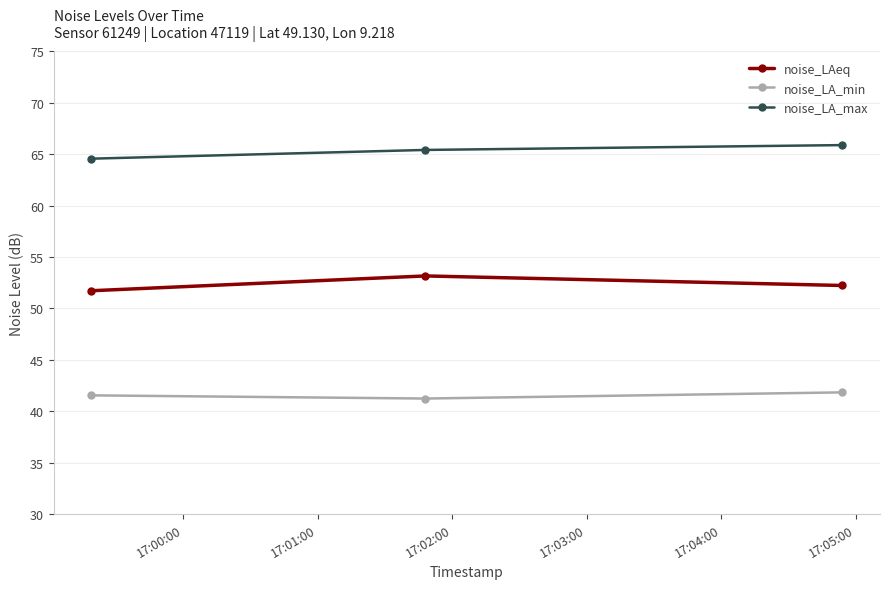

What is the value of the noise_LA_min point at the 2nd from the left?

41.2